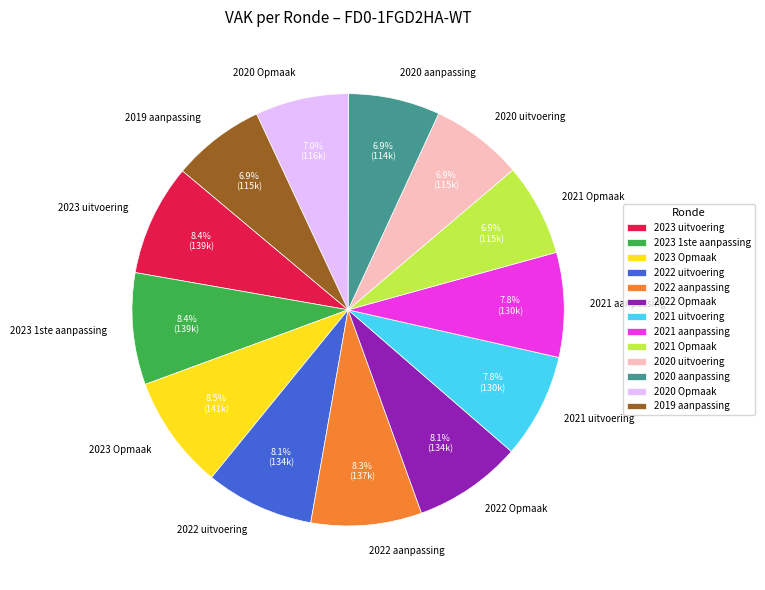

Is it true that 2023 uitvoering is 8% of the pie?

True